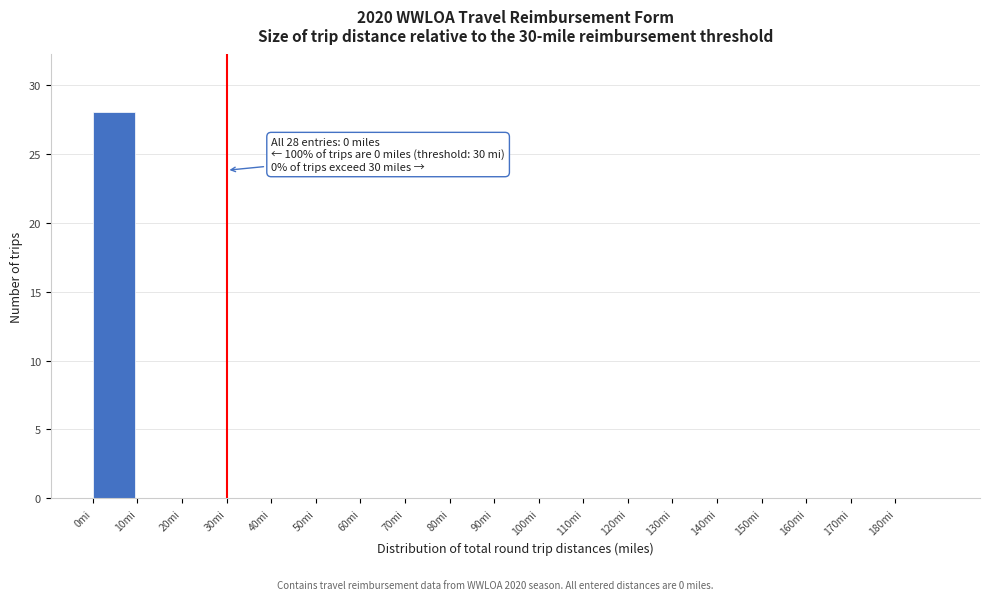

Which range on the x-axis has the tallest bar?

0 to 10